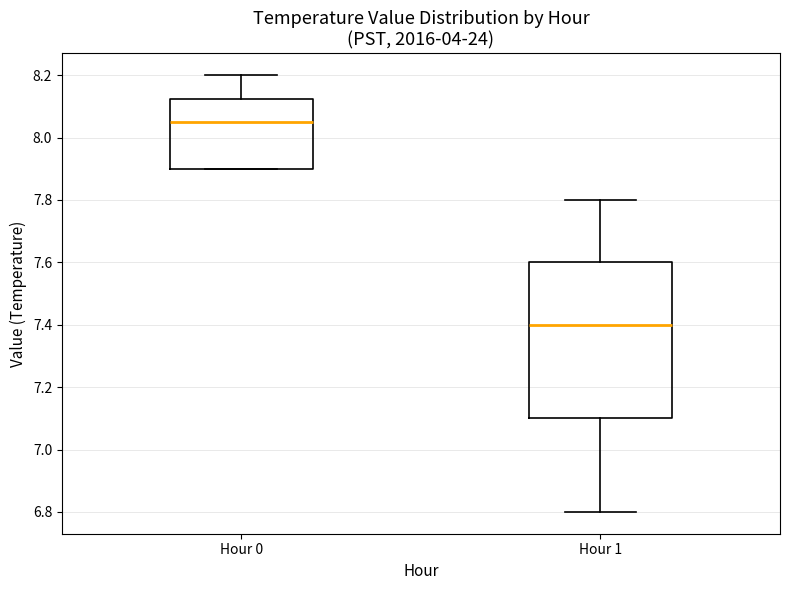

Where is the upper edge of the box for Hour 1 on the y-axis? The values are not printed on the chart, so give them approximately, as read against the axis.

7.60